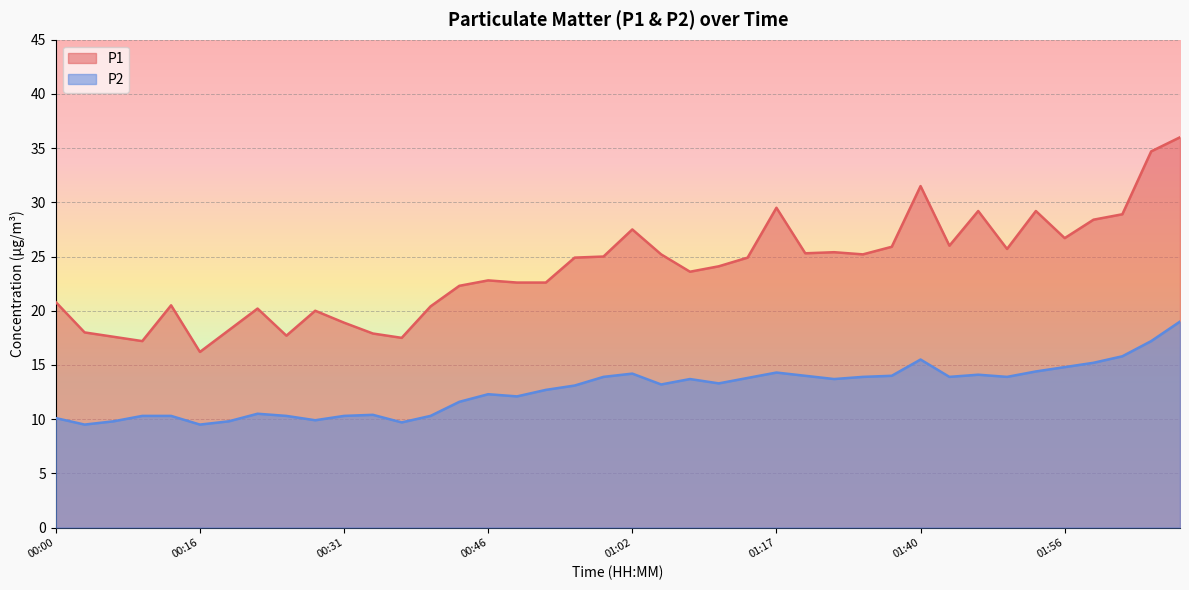

At which category does the chart reach its minimum across all series?

00:04